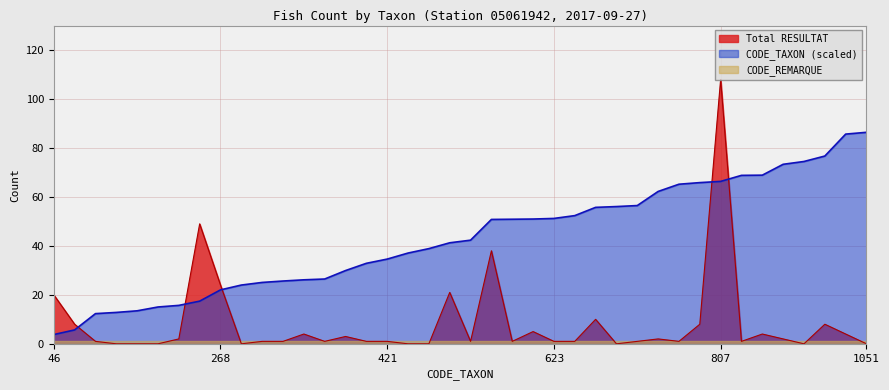

Does the chart have visible grid lines?

Yes